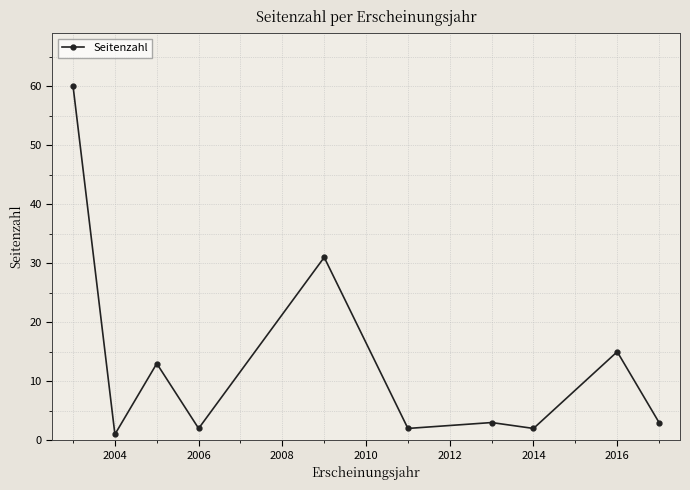

What is the minimum value shown in the chart?

1